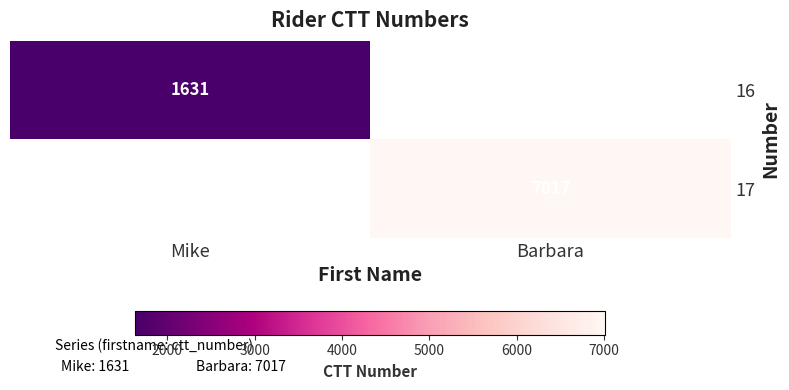

At which label does 16 reach its peak?

Mike